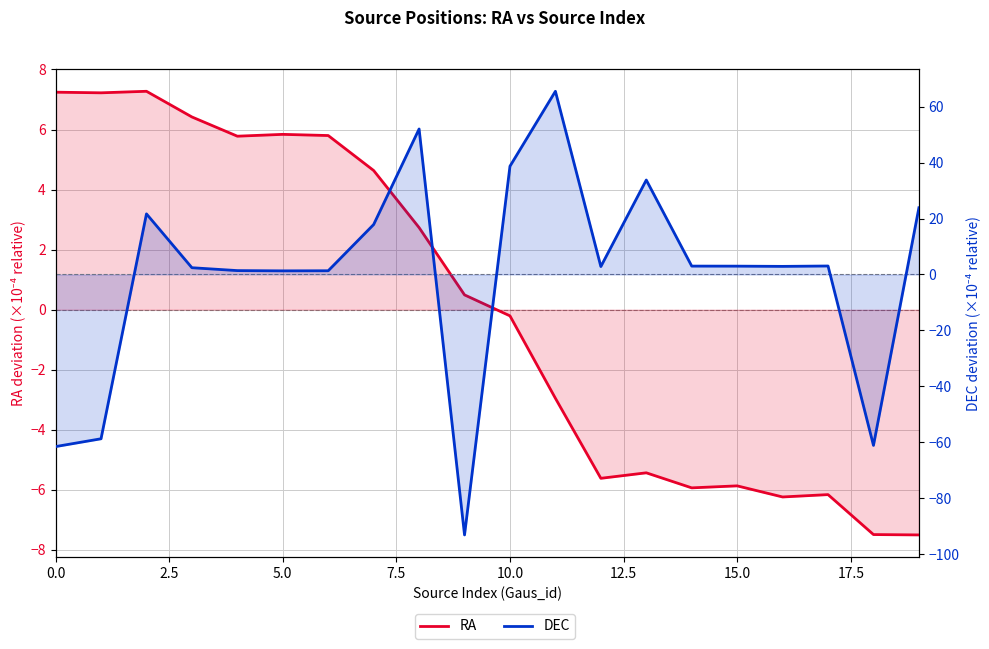

What is the difference between the maximum and minimum values in the RA series?

14.8